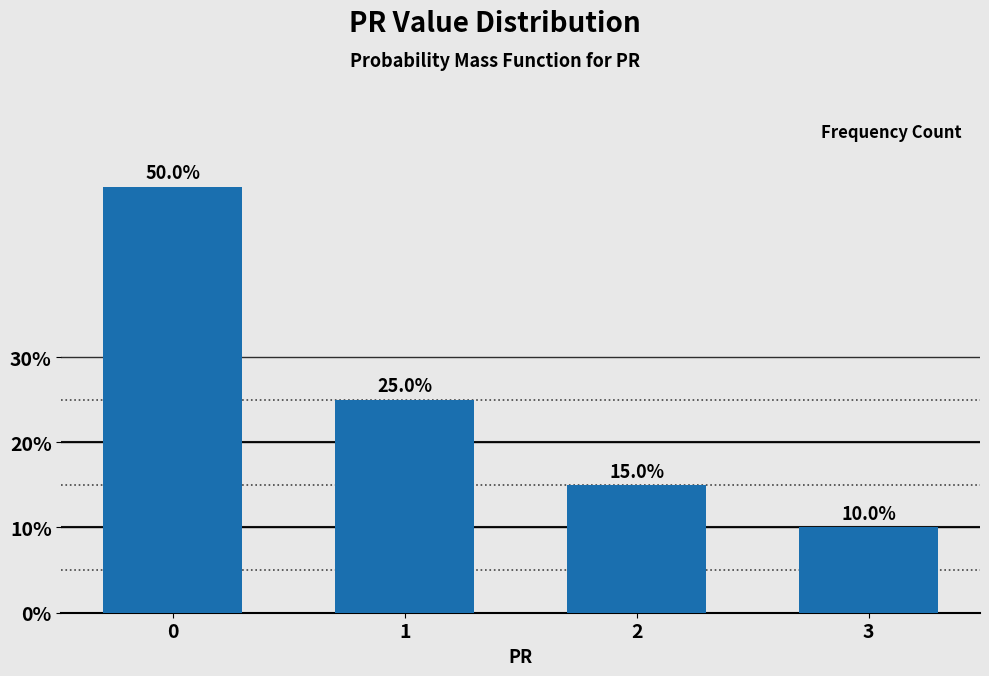

Reading left to right, what are all the values shown in this chart?

50	25	15	10